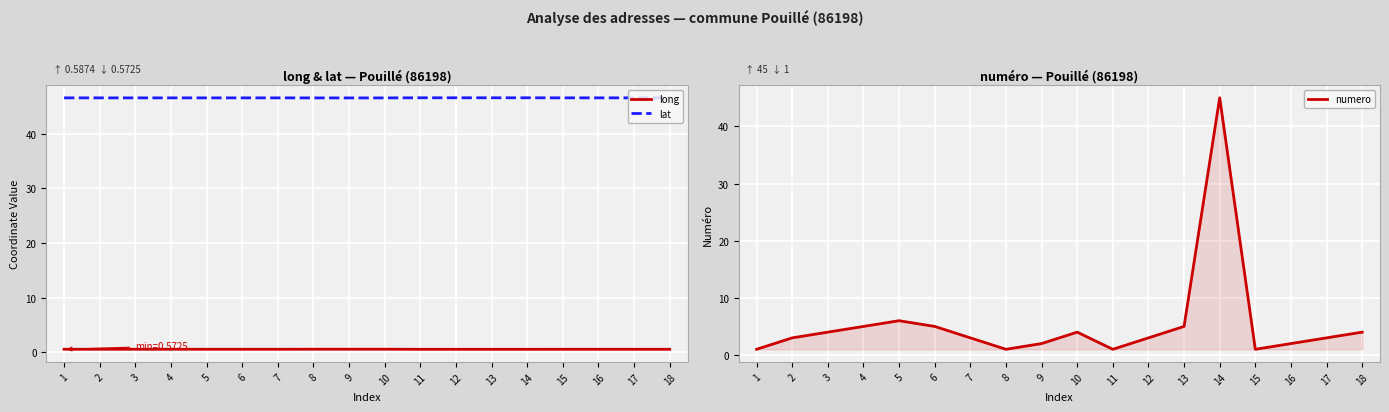

What is the value of the lat point at the 9th from the left?

46.5